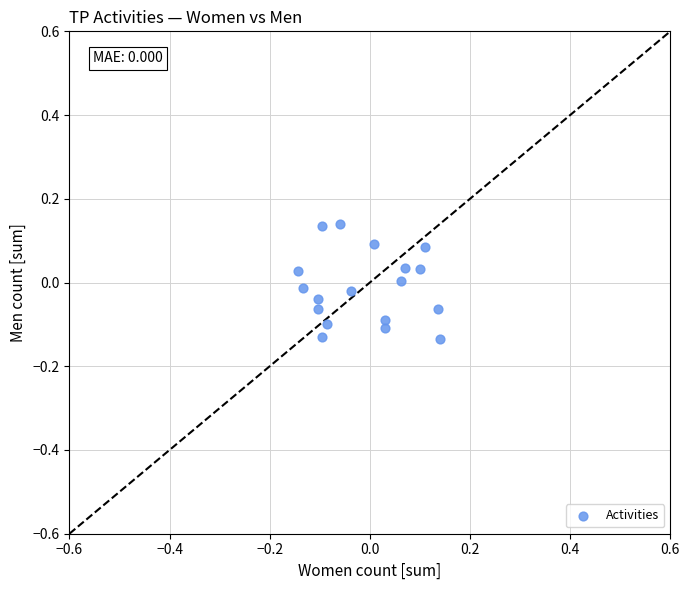

What is the range of Y values (max minus min)?

0.3